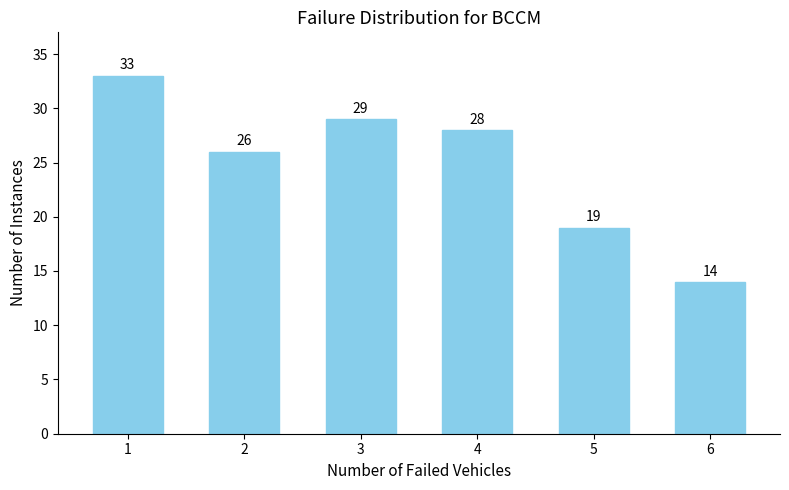

Reading right to left, list all the values displayed in this chart.

14	19	28	29	26	33